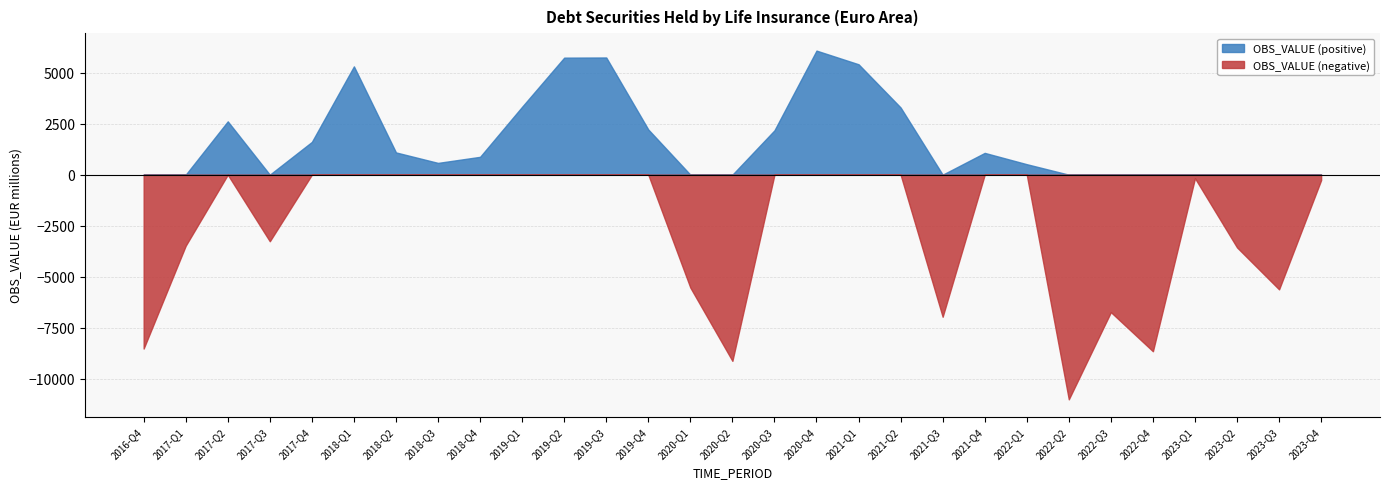

True or false: the data shows 2216.5 at 2019-Q4.

True